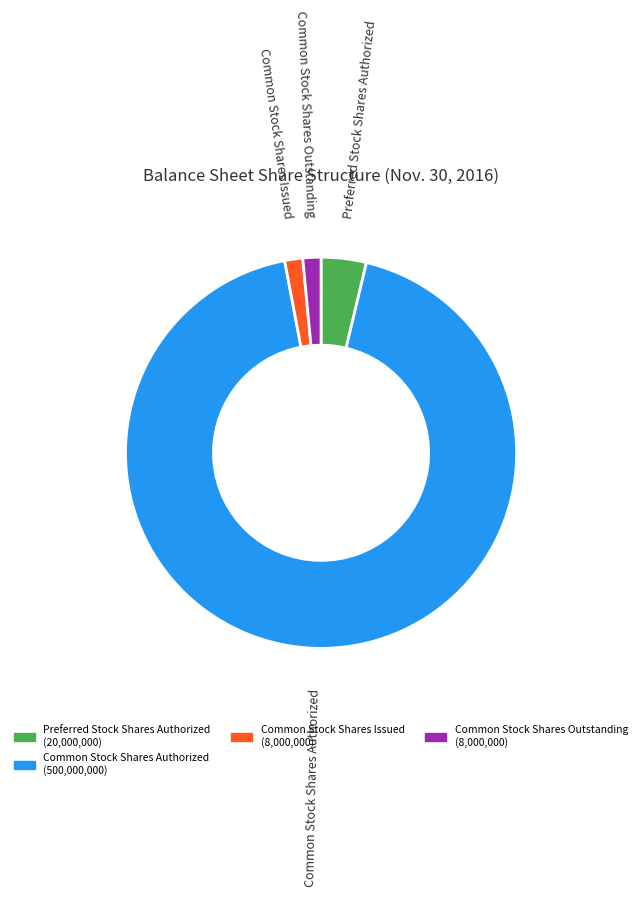

Does any single category account for the majority?

Yes